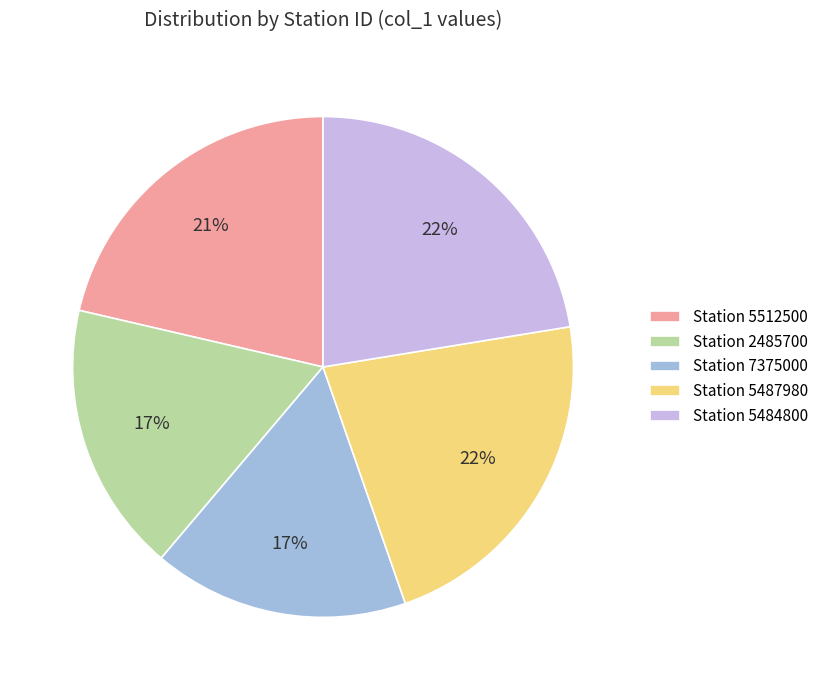

To the nearest percent, what is the average slice percentage?

20%